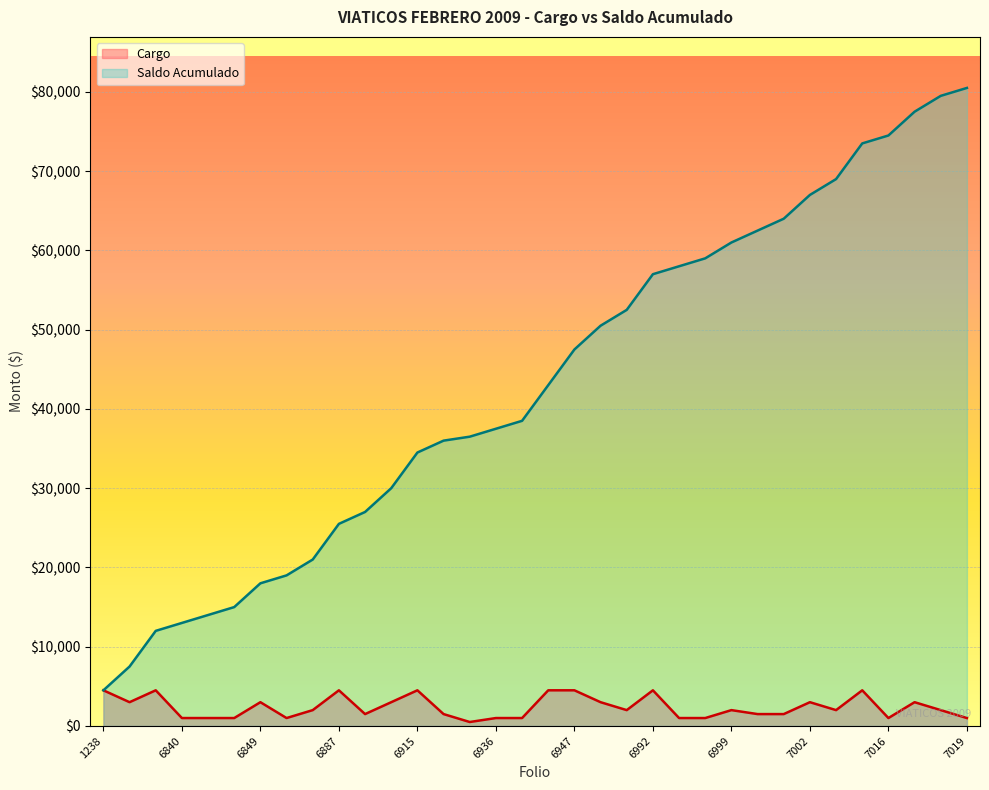

Between 6925 and 6937, which series saw the biggest shift?

Saldo